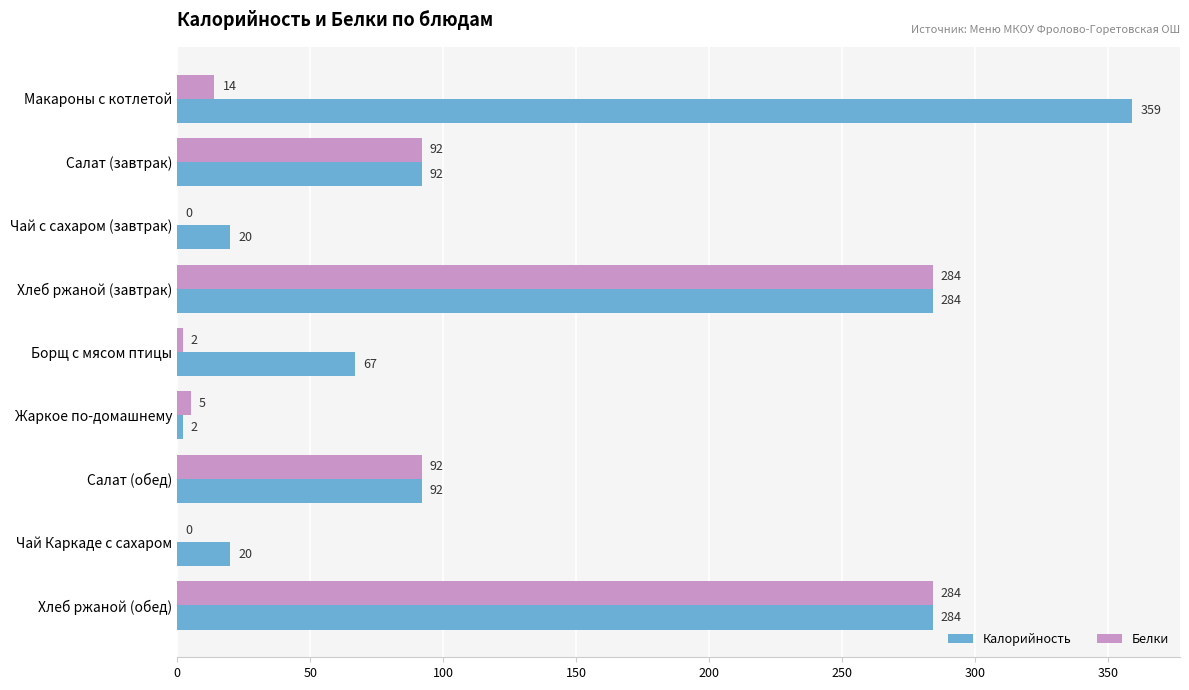

How many distinct data groups are displayed?

2